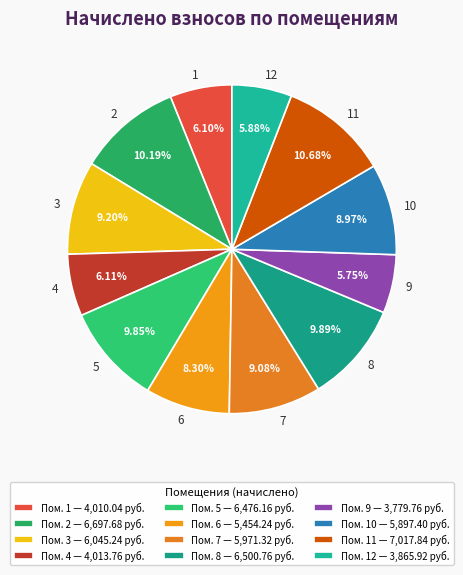

What percentage is NOT represented by 3?

90.8%